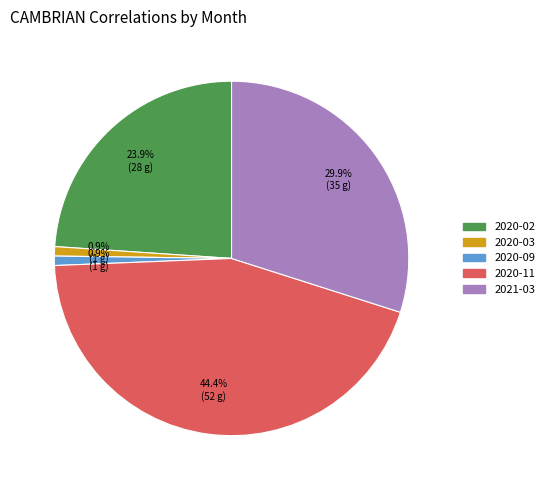

Is there any slice that represents more than half of the pie?

No